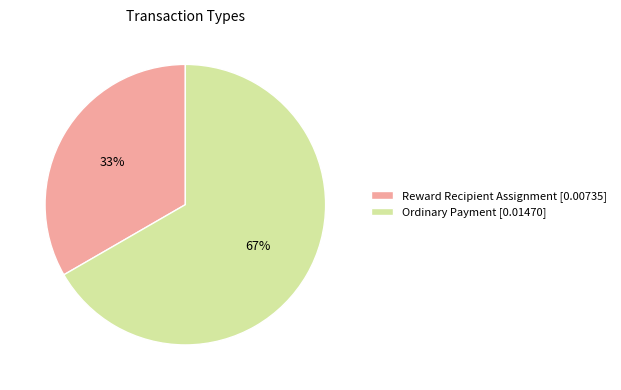

Does any single category account for the majority?

Yes